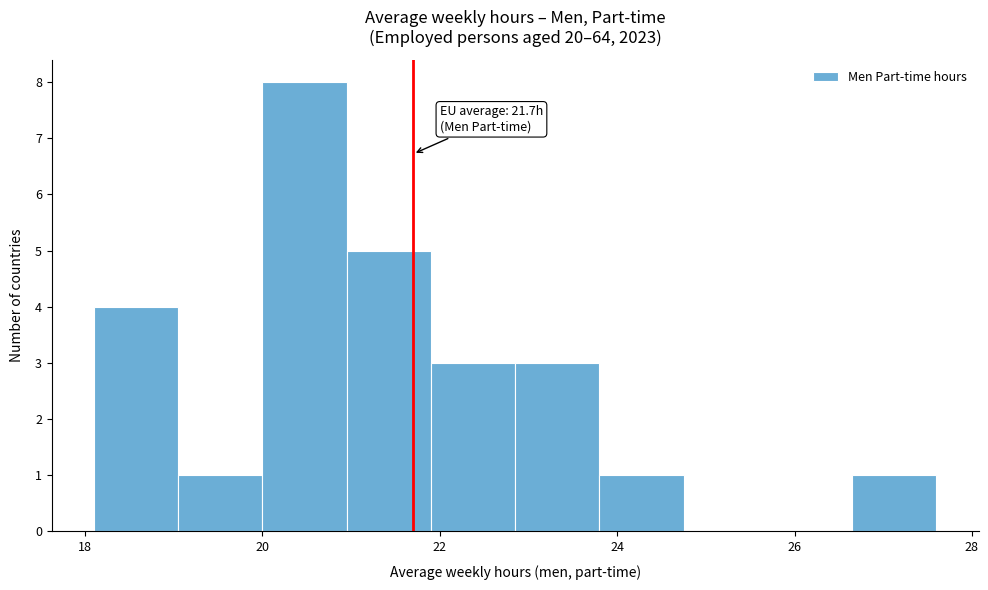

Over which range of the x-axis is the bar tallest?

20.00 to 20.95